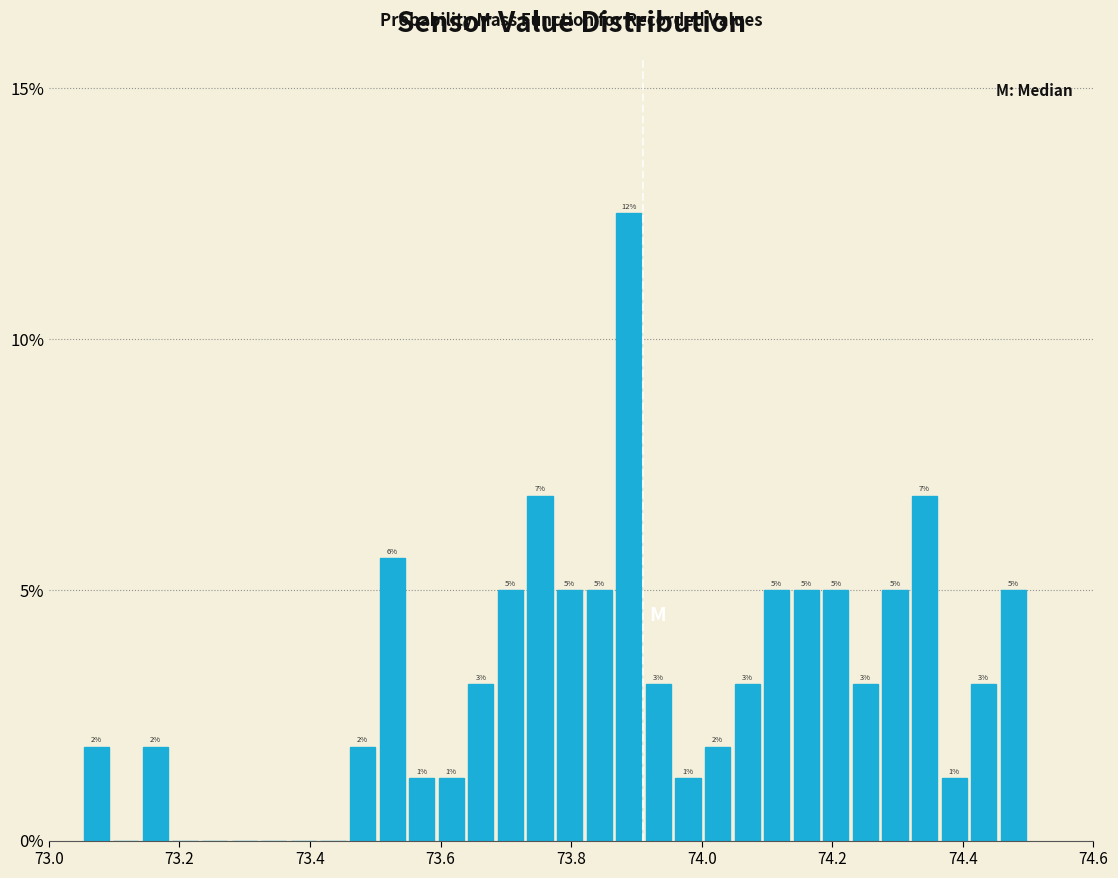

Around what value on the x-axis is the tallest bar? Give the approximate position of its centre, as read against the axis.

73.88